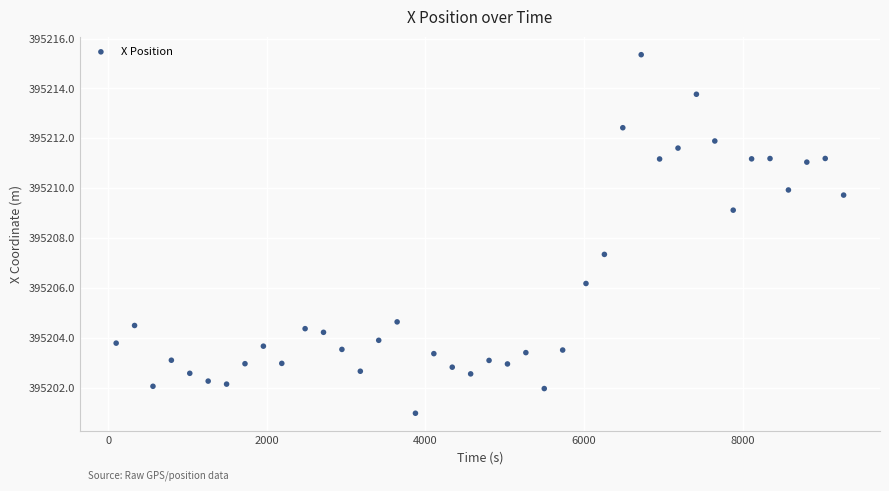

What Y value in the scatter plot is closest to 395208?

395207.3